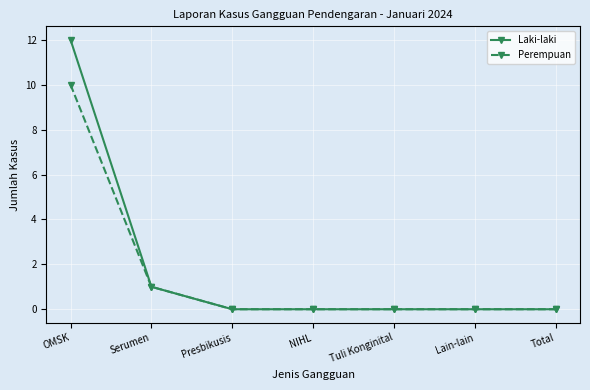

Count the number of data series in this chart.

2